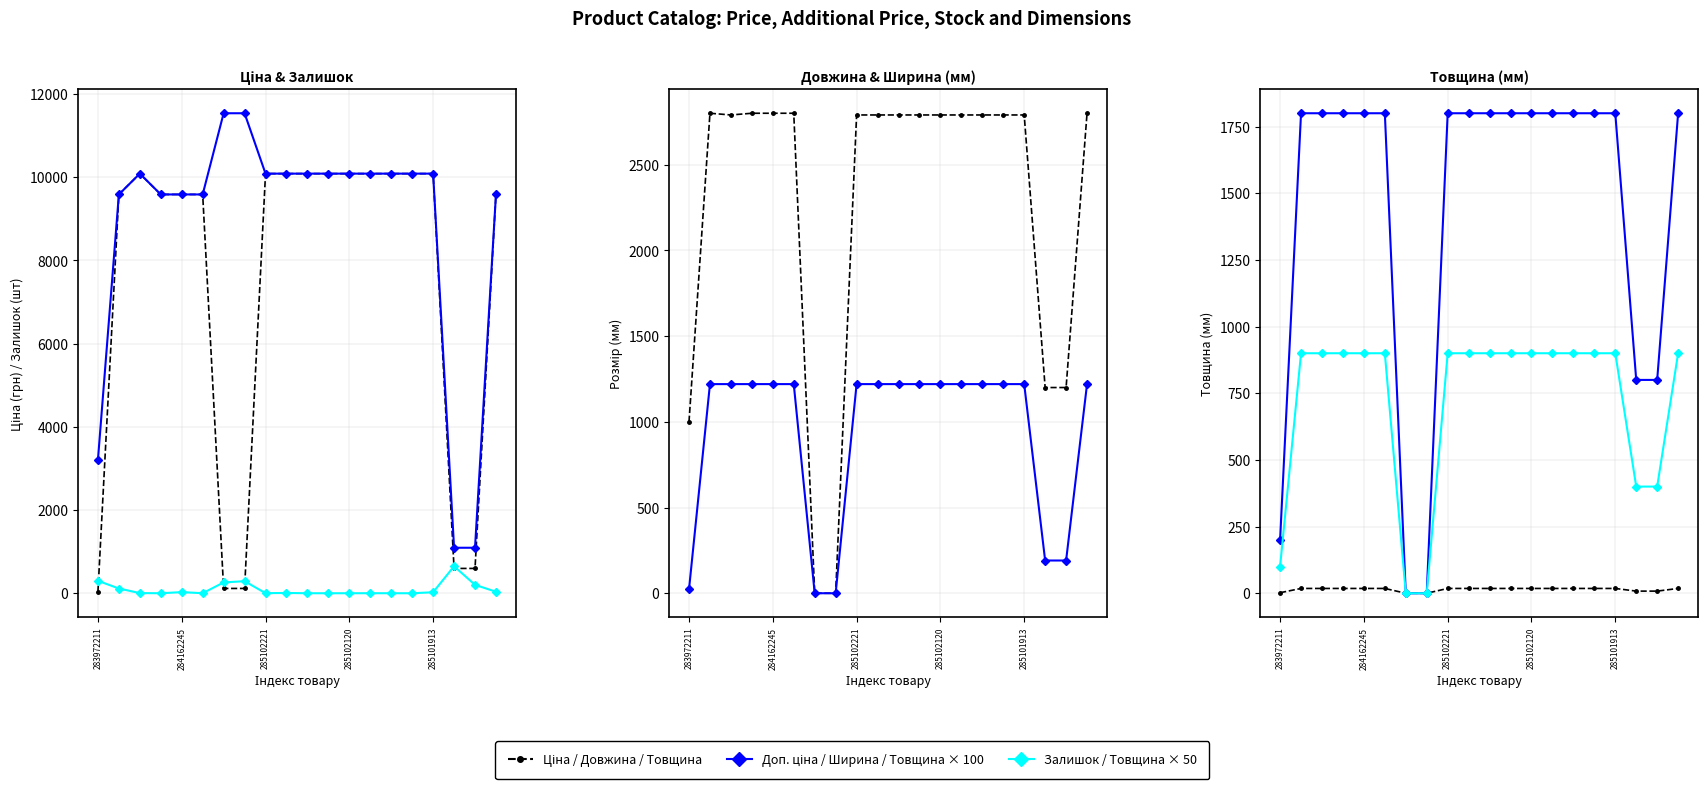

The Ширина series shows 0.0 at 247132180. True or false?

True